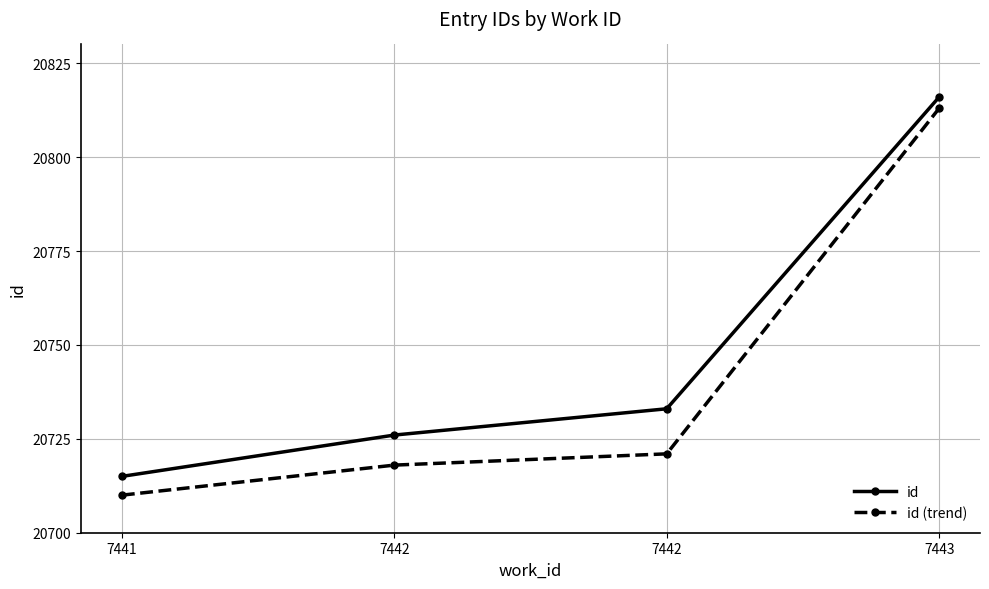

What is the greatest value displayed?

20816